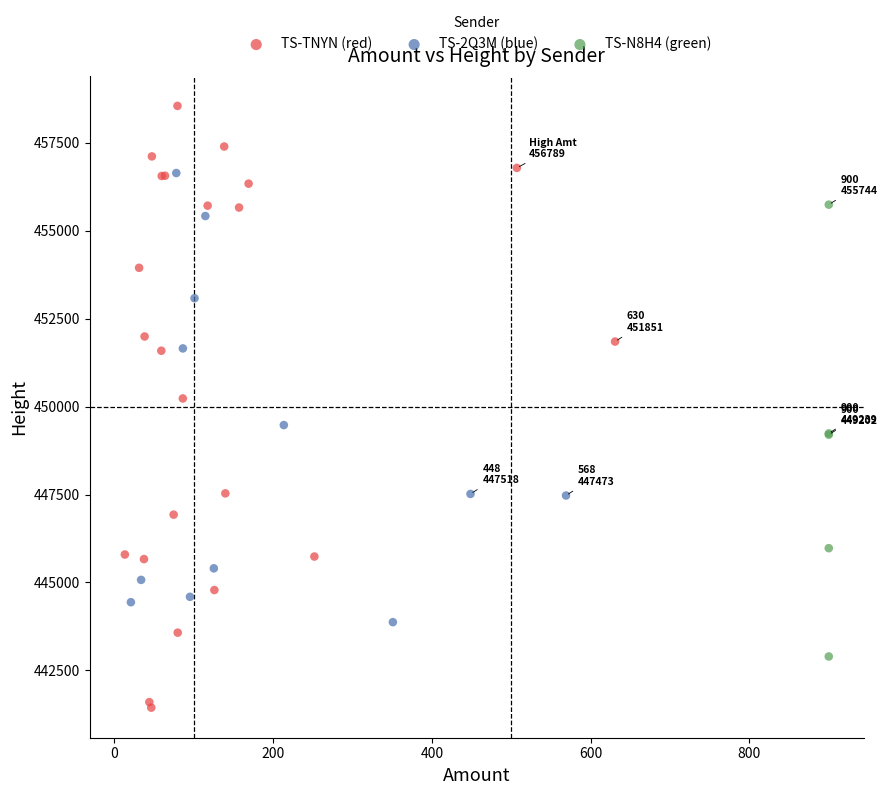

Which series has the largest Y range (max minus min)?

TS-TNYN (red)